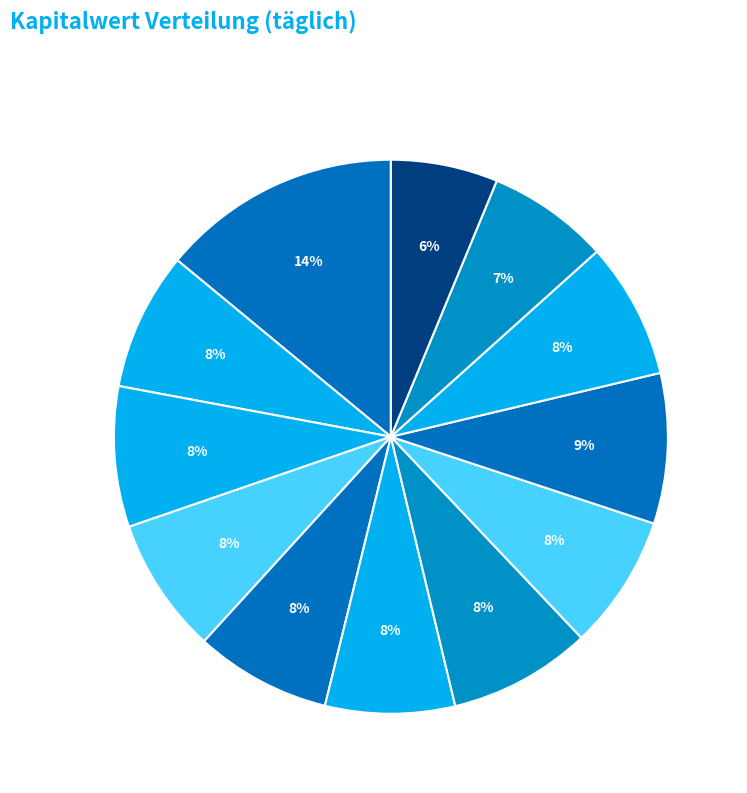

How many segments does this pie chart have?

12